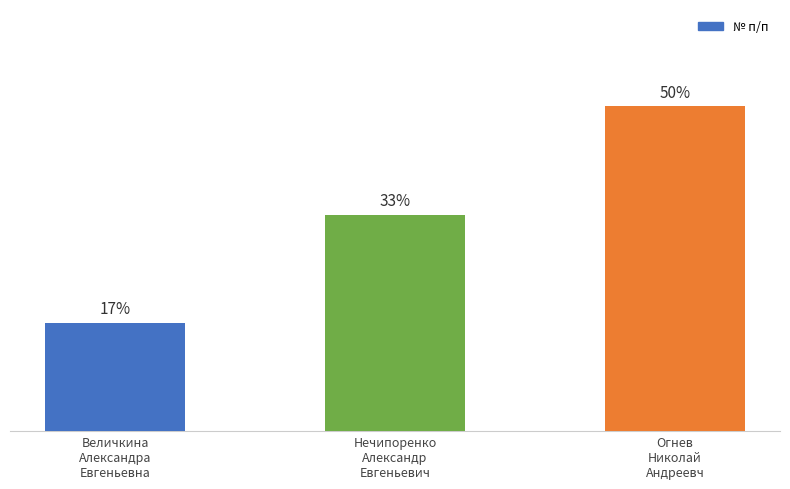

True or false: the data shows 1 at Нечипоренко
Александр
Евгеньевич.

False